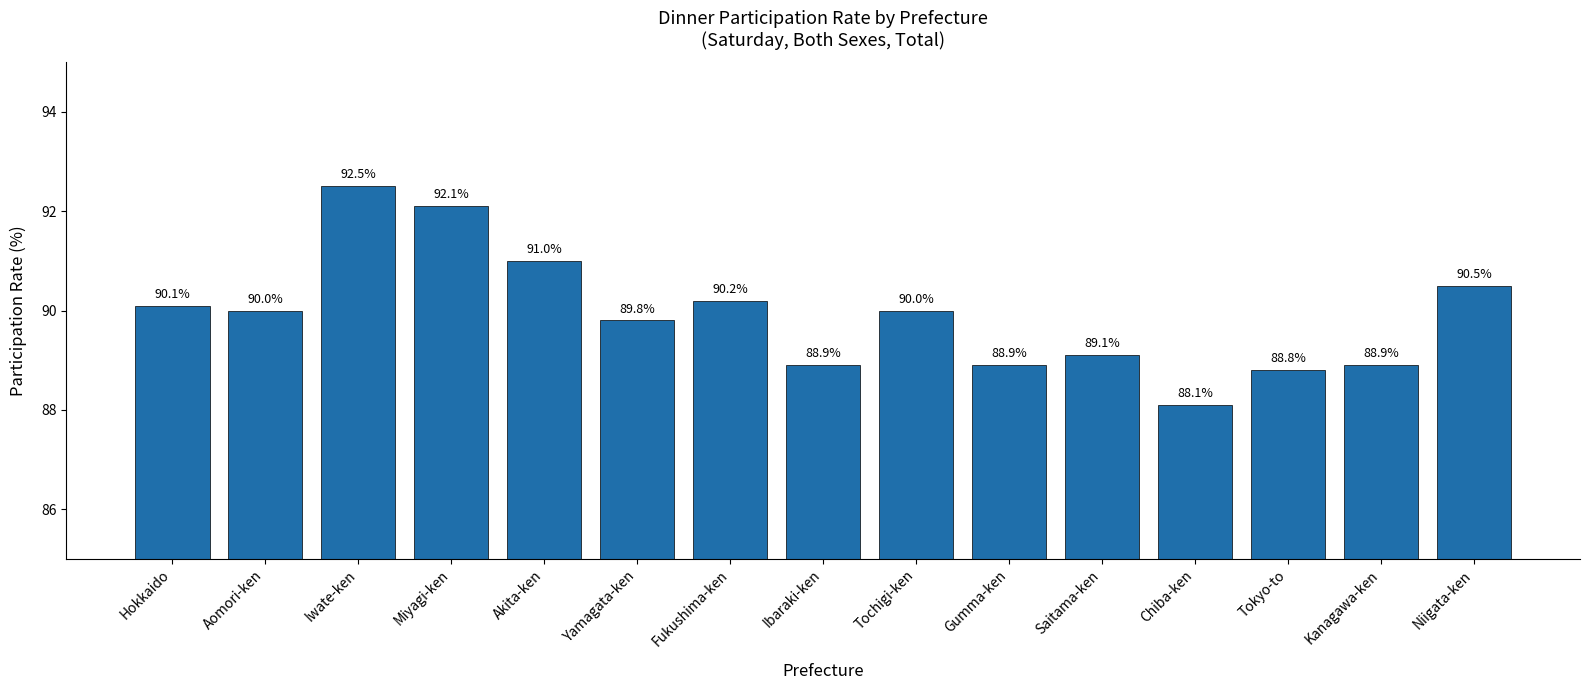

True or false: the data shows 90.1 at Hokkaido.

True